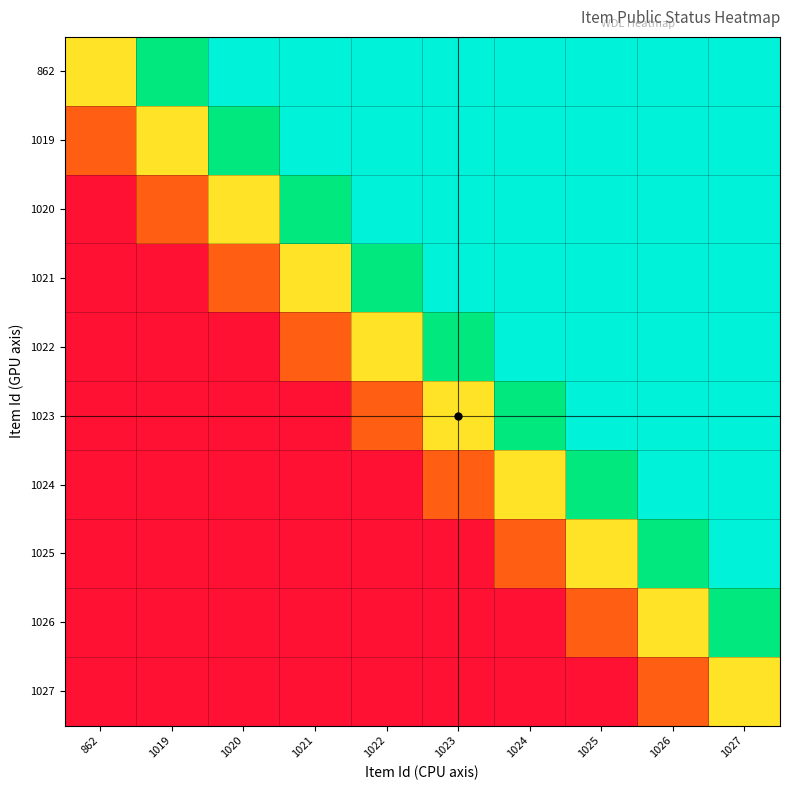

List the series in order of their peak value, highest first.

862, 1019, 1020, 1021, 1022, 1023, 1024, 1025, 1026, 1027